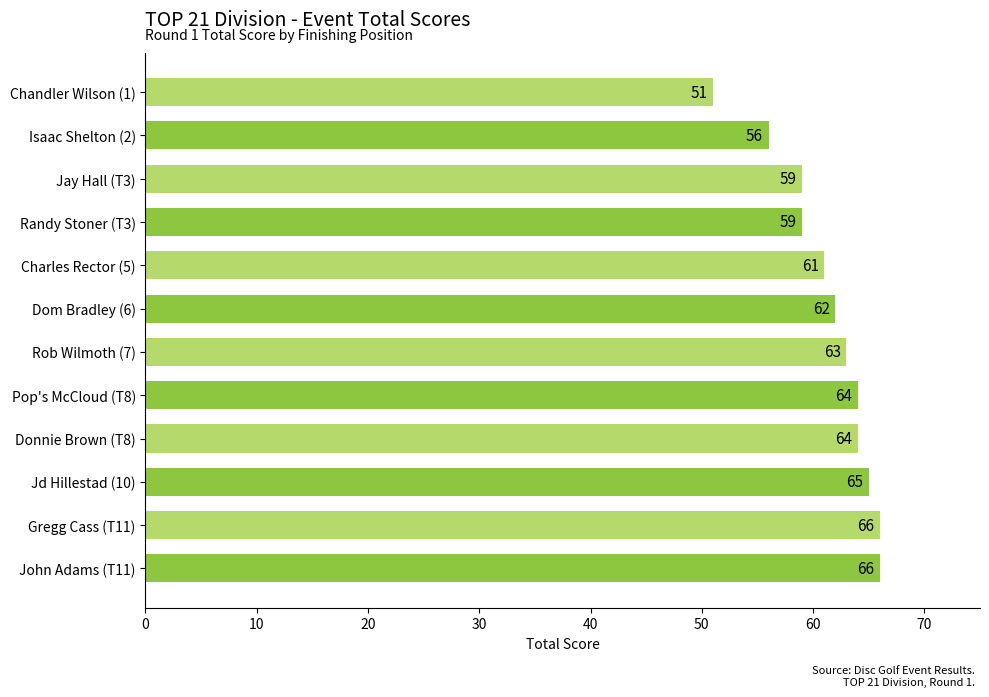

Reading bottom to top, transcribe all the data shown in this chart.

John Adams (T11)=66	Gregg Cass (T11)=66	Jd Hillestad (10)=65	Donnie Brown (T8)=64	Pop's McCloud (T8)=64	Rob Wilmoth (7)=63	Dom Bradley (6)=62	Charles Rector (5)=61	Randy Stoner (T3)=59	Jay Hall (T3)=59	Isaac Shelton (2)=56	Chandler Wilson (1)=51